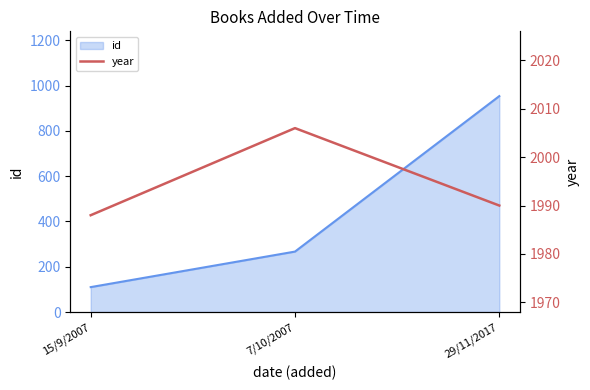

How many lines are shown in the chart?

1